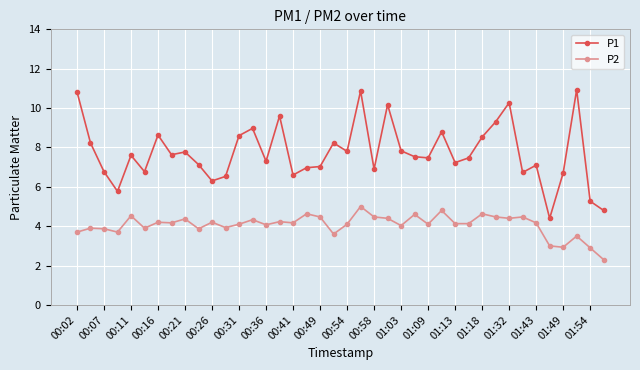

How many series are shown in this chart?

2